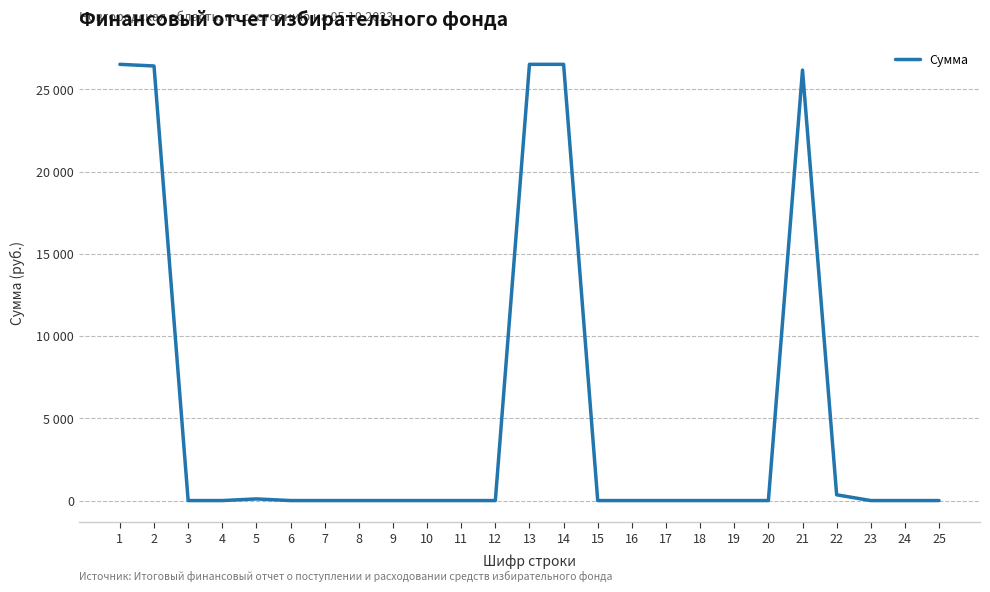

Where is the first local maximum?

5